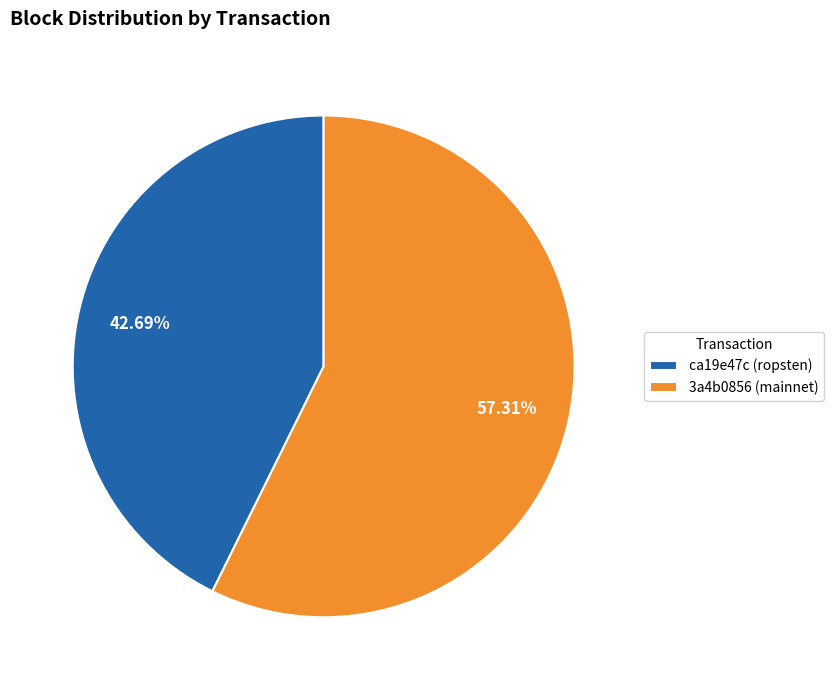

How many segments does this pie chart have?

2